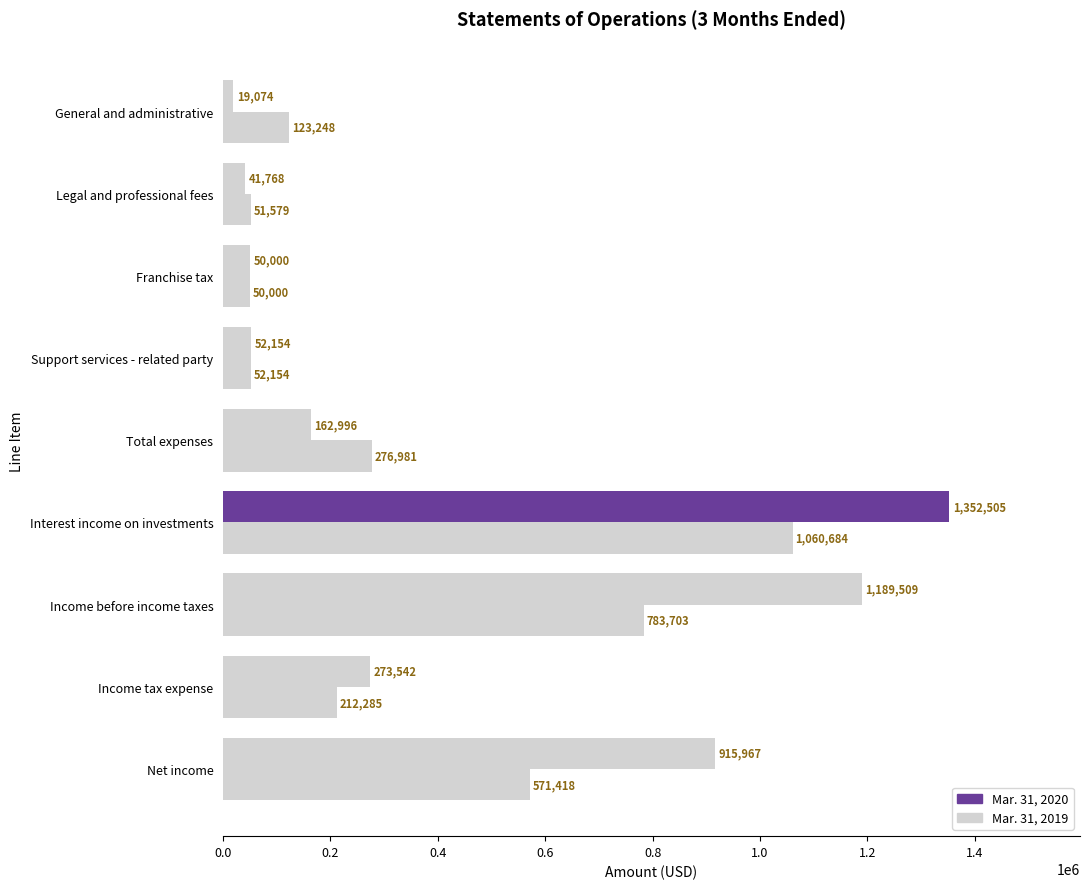

Reading left to right, list all the values displayed in this chart.

Mar. 31, 2019: 123248	51579	50000	52154	276981	1060684	783703	212285	571418
Mar. 31, 2020: 19074	41768	50000	52154	162996	1352505	1189509	273542	915967